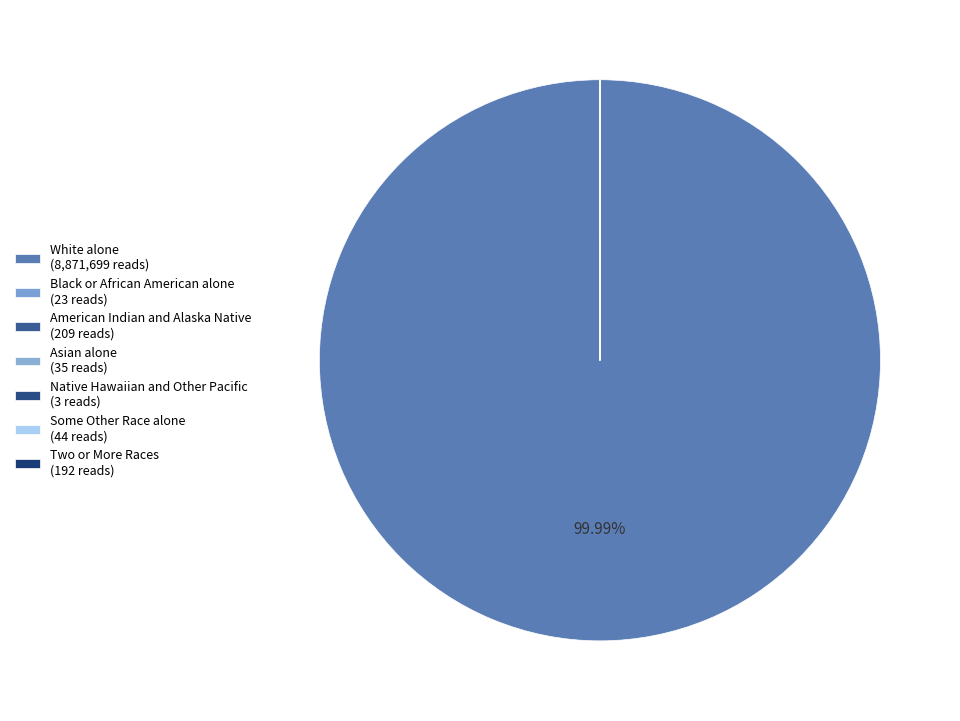

What is the ratio of the value at Black or African American alone to the value at Some Other Race alone?

0.5